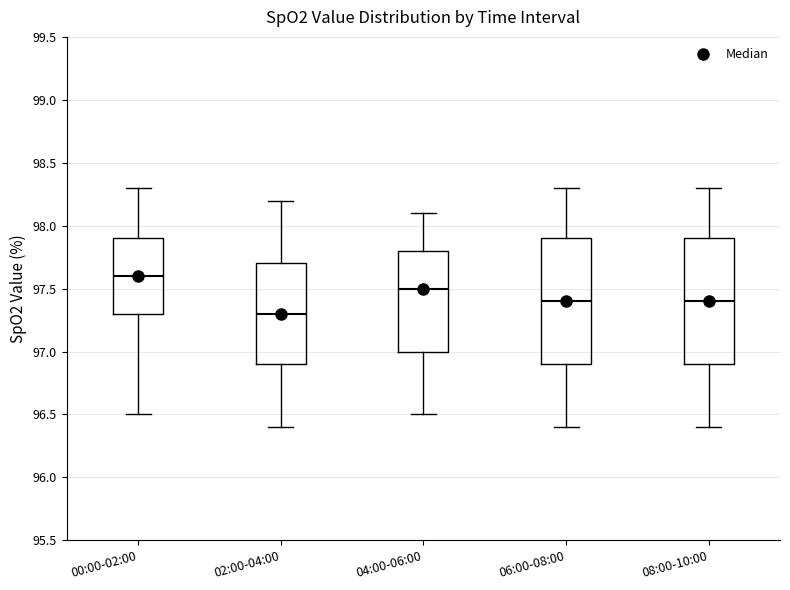

Reading left to right, transcribe this box plot: for each box, give where its median line is, the range the box spans, and where its two whiskers end, as read against the y-axis. The values are not printed on the chart, so give them approximately, as read against the axis.

00:00-02:00: median 97.6, box 97.3 to 97.9, whiskers 96.5 to 98.3
02:00-04:00: median 97.3, box 96.9 to 97.7, whiskers 96.4 to 98.2
04:00-06:00: median 97.5, box 97.0 to 97.8, whiskers 96.5 to 98.1
06:00-08:00: median 97.4, box 96.9 to 97.9, whiskers 96.4 to 98.3
08:00-10:00: median 97.4, box 96.9 to 97.9, whiskers 96.4 to 98.3